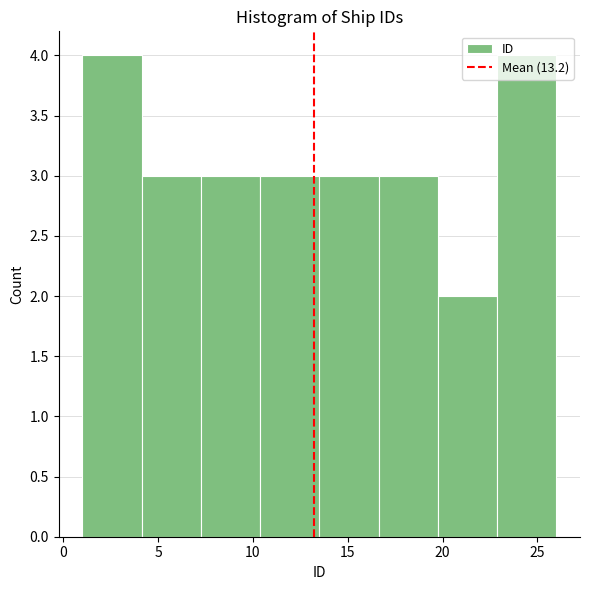

Reading left to right, transcribe this chart: for each bar, give the range it covers on the x-axis and its height. Neither the bar edges nor the heights are printed on the chart, so give them approximately, as read against the axes.

1.0 to 4.0: 4
4.0 to 7.5: 3
7.5 to 10.5: 3
10.5 to 13.5: 3
13.5 to 16.5: 3
16.5 to 20.0: 3
20.0 to 23.0: 2
23.0 to 26.0: 4